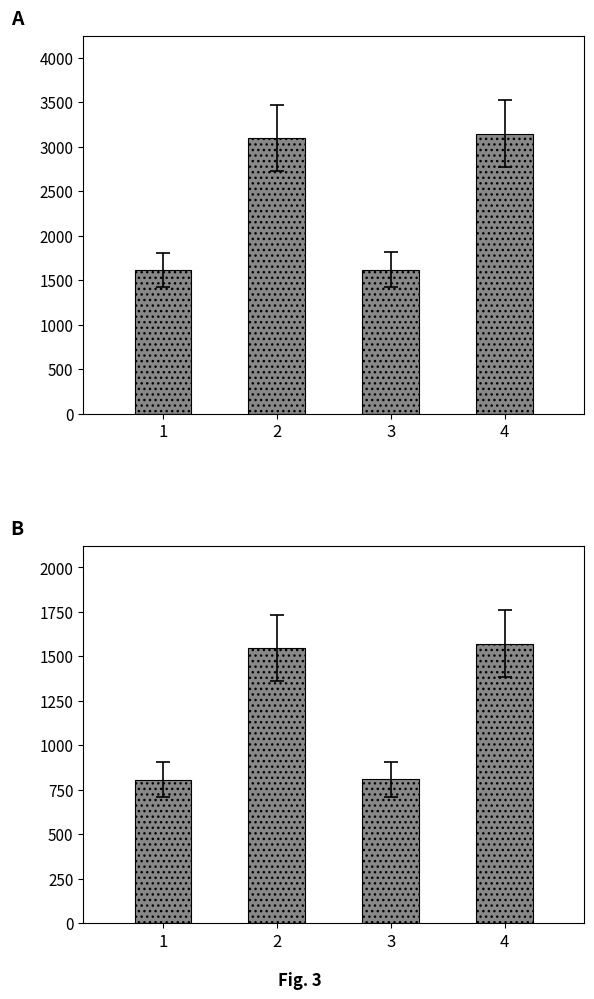

At 2, list the series in order from smallest to largest.

Contribuição, Troféus